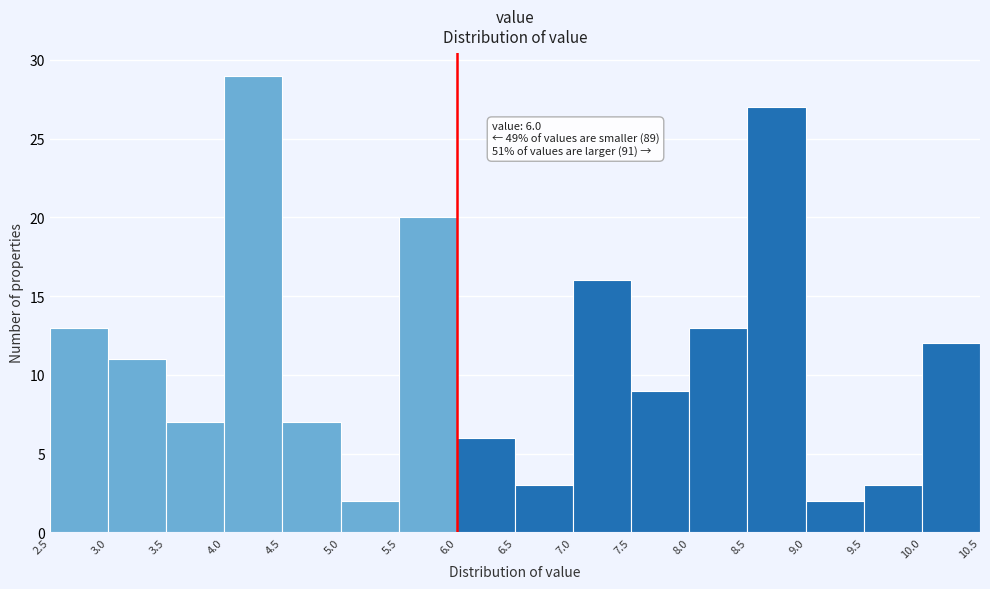

Which range on the x-axis has the tallest bar?

4.0 to 4.5